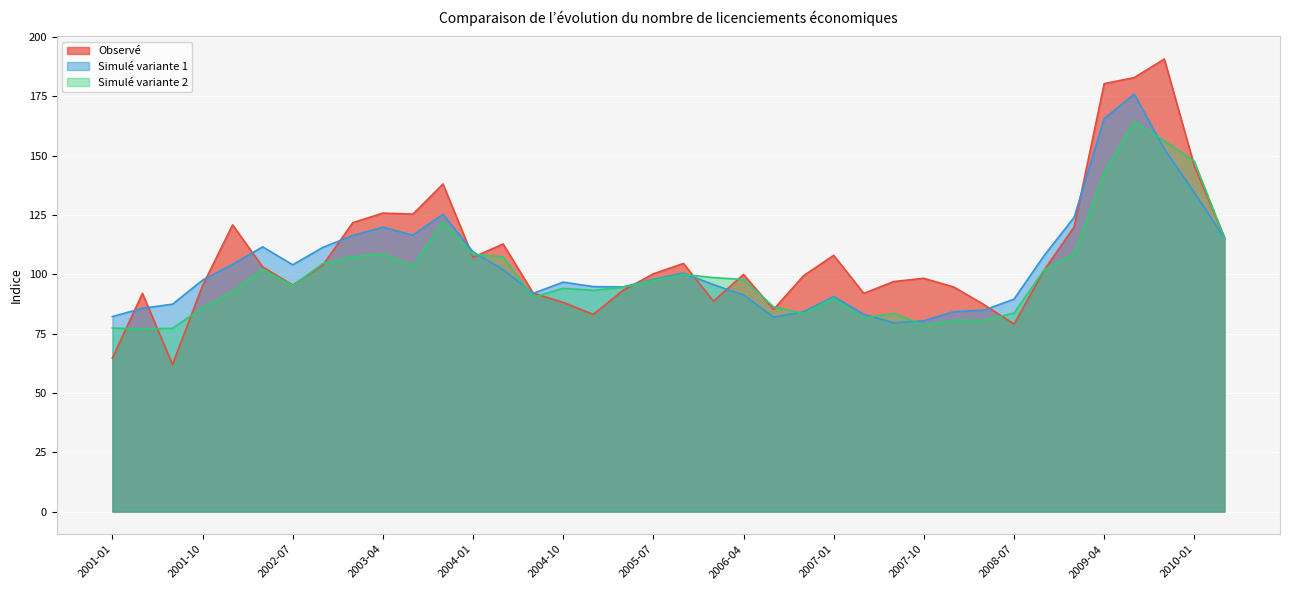

Which series has the widest spread of values?

Observé